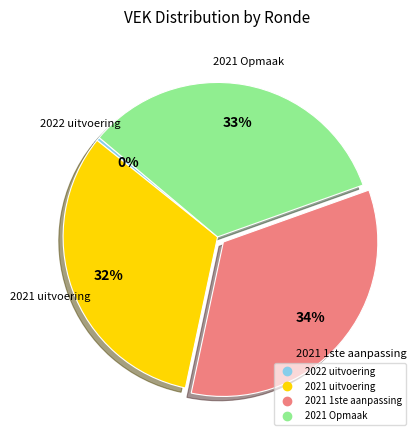

Does 2021 1ste aanpassing represent more than half of the total?

No